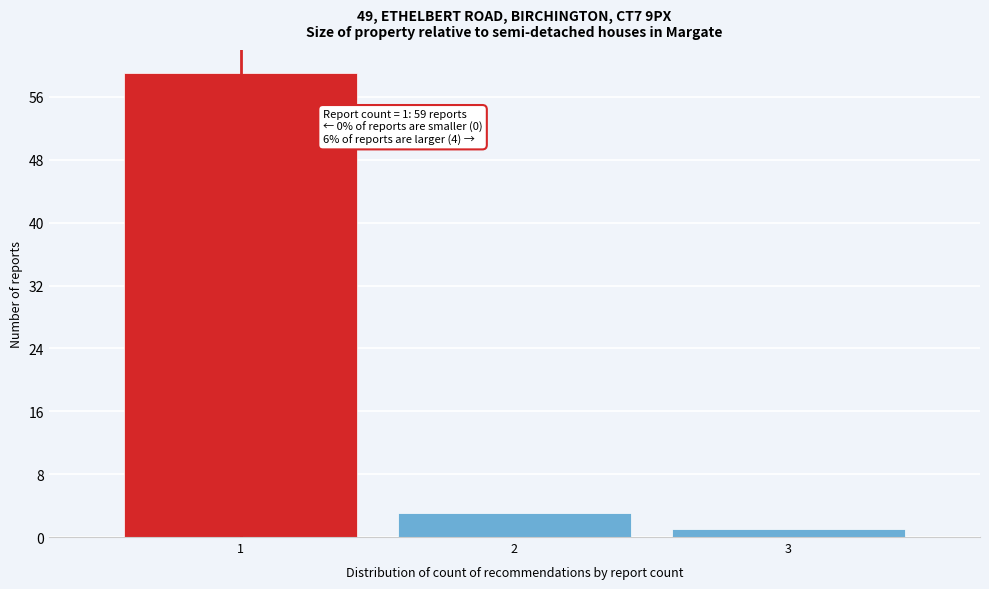

Over which range of the x-axis is the bar tallest?

0.5 to 1.5